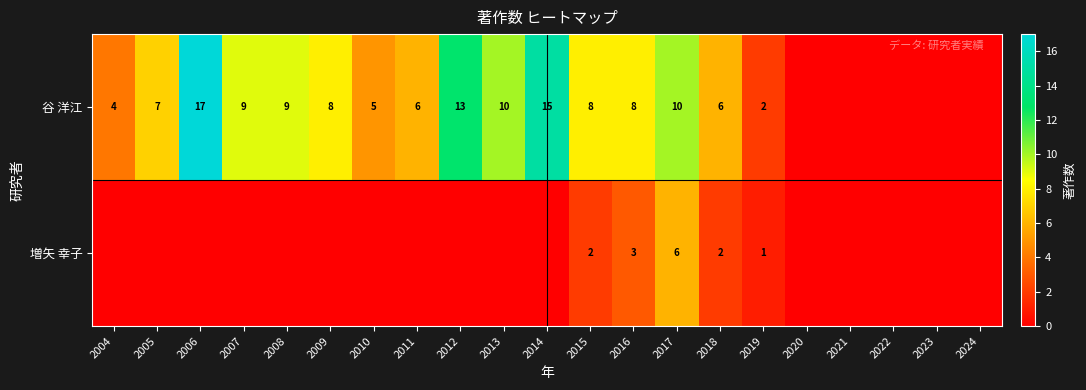

At 2019, list the series in order from largest to smallest.

谷 洋江, 増矢 幸子